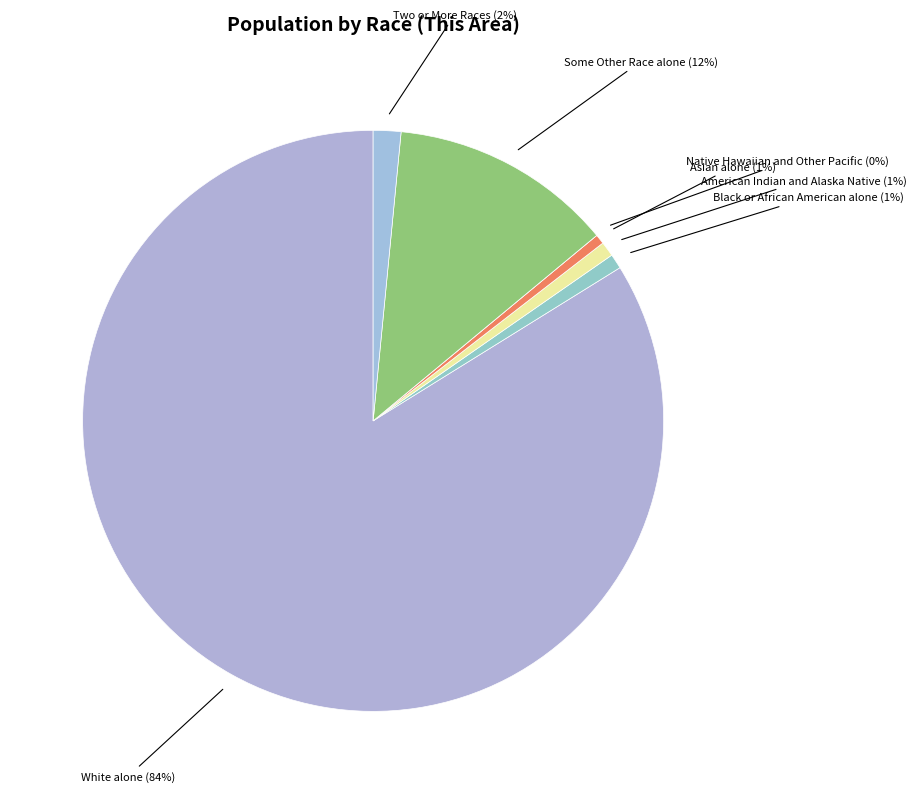

True or false: Native Hawaiian and Other Pacific accounts for 0% of the total.

True